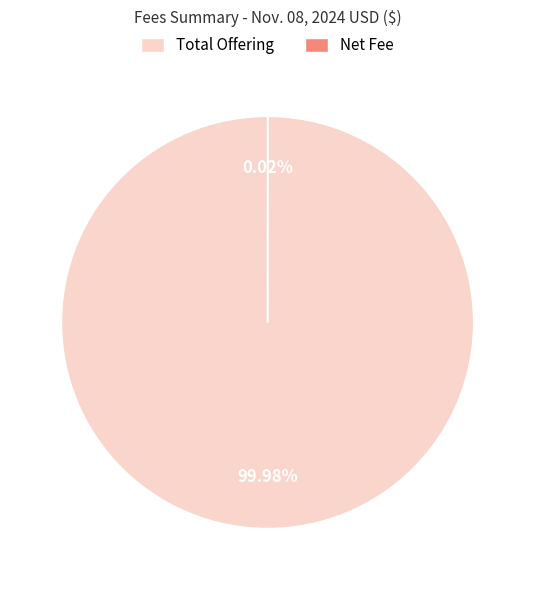

What is the majority slice?

Total Offering